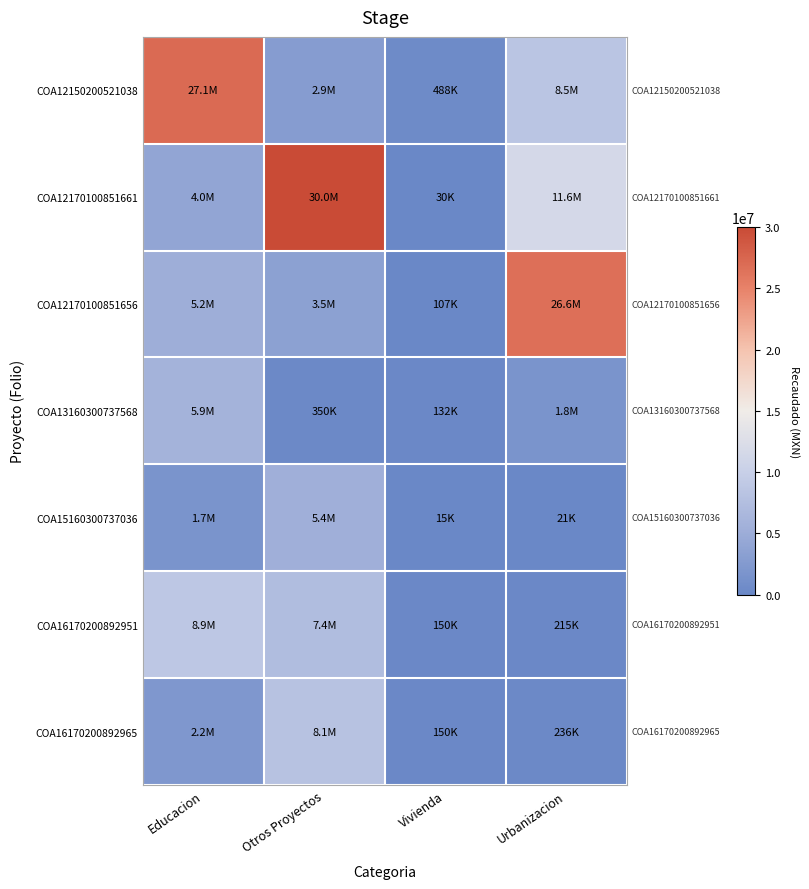

Which series has the widest spread of values?

COA12170100851661